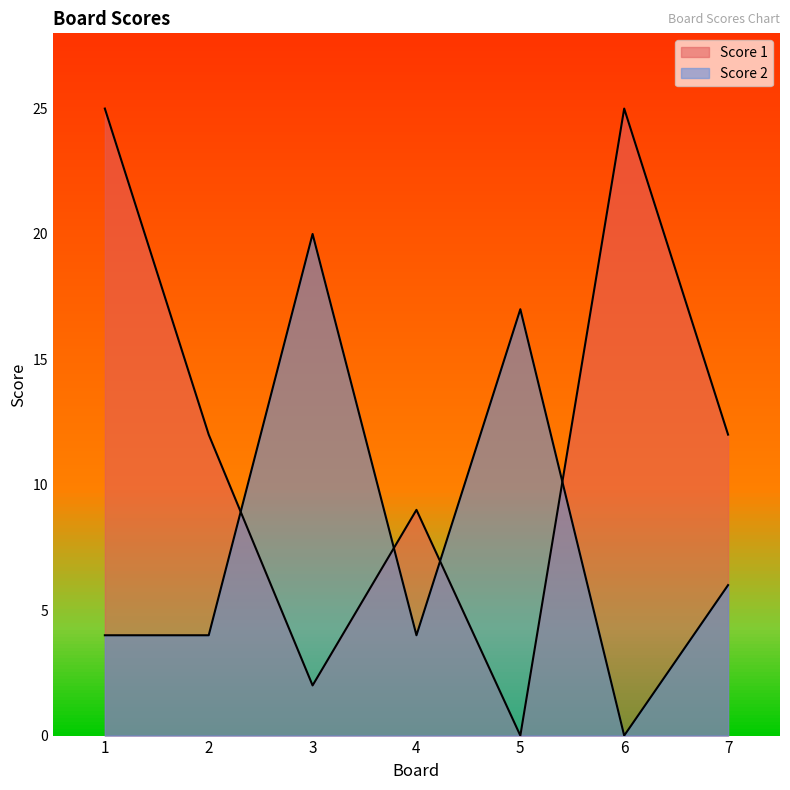

Rank the series by their maximum value, from lowest to highest.

Score 2, Score 1